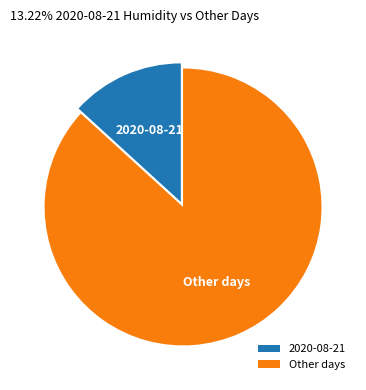

What is the ratio of the value at Other days to the value at 2020-08-21?

6.6